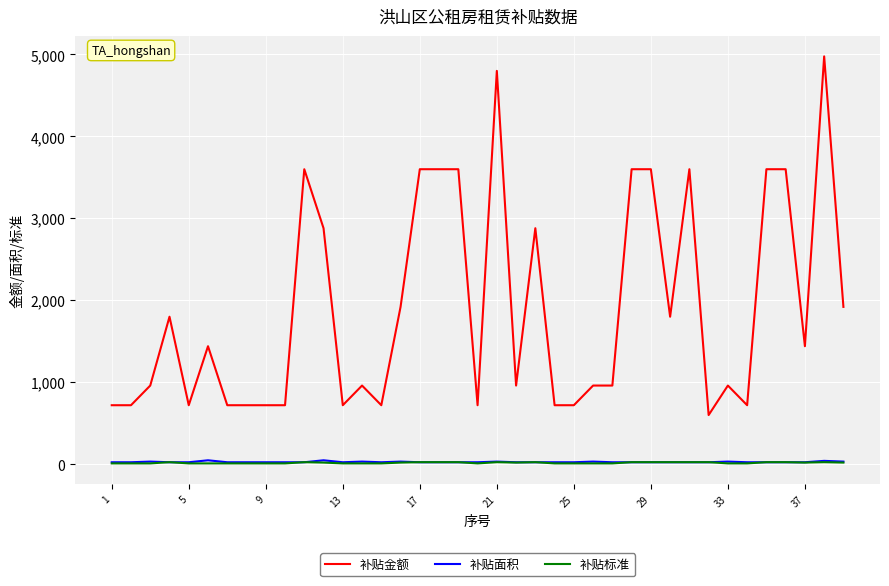

True or false: 补贴金额 and 补贴标准 cross at least once.

False